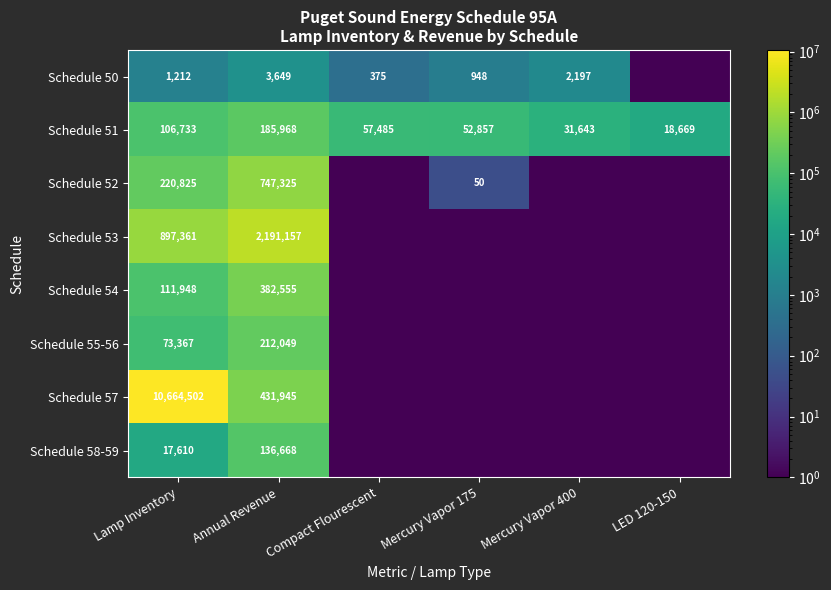

Rank the series at Lamp Inventory from lowest to highest value.

Schedule 50, Schedule 58-59, Schedule 55-56, Schedule 51, Schedule 54, Schedule 52, Schedule 53, Schedule 57